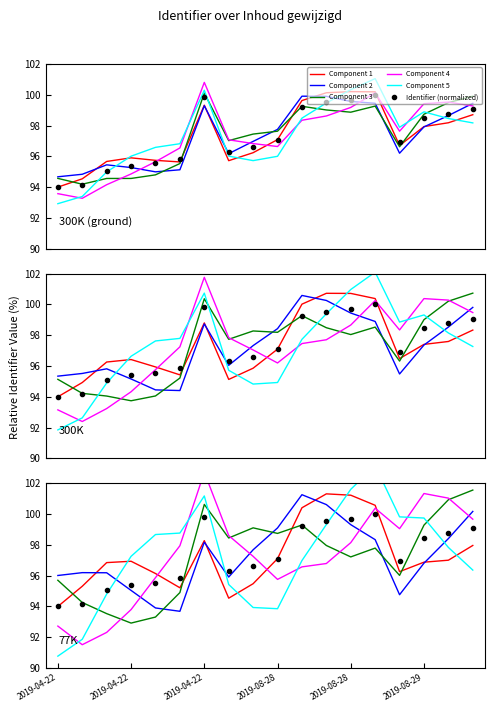

At which category does Identifier (normalized) reach its first local valley?

7